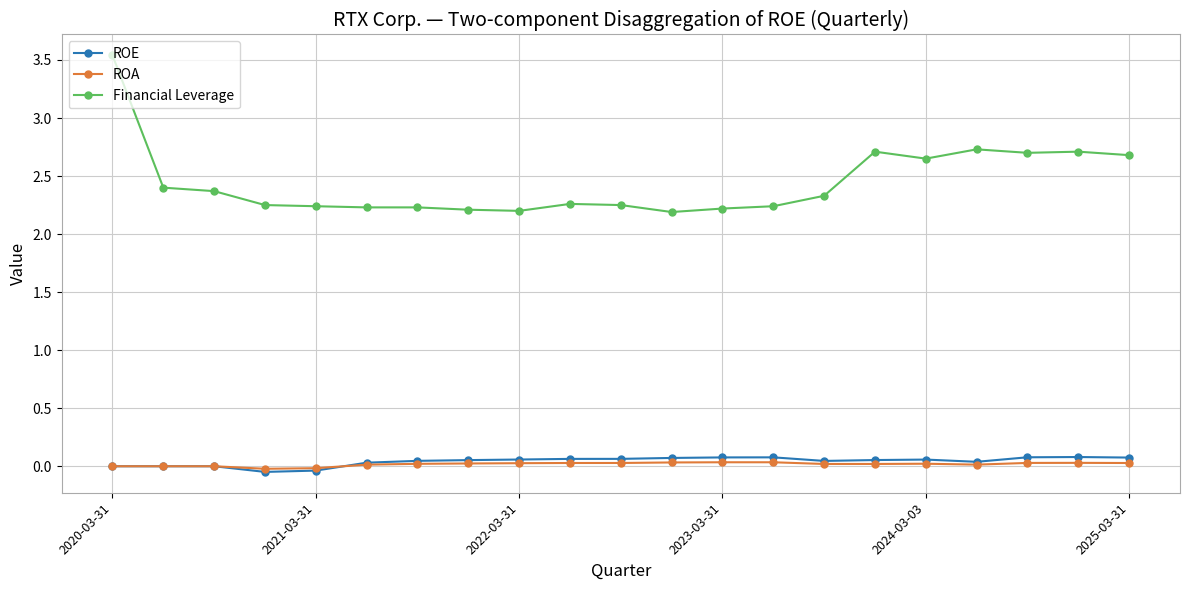

True or false: Financial Leverage and ROE intersect in this chart.

False